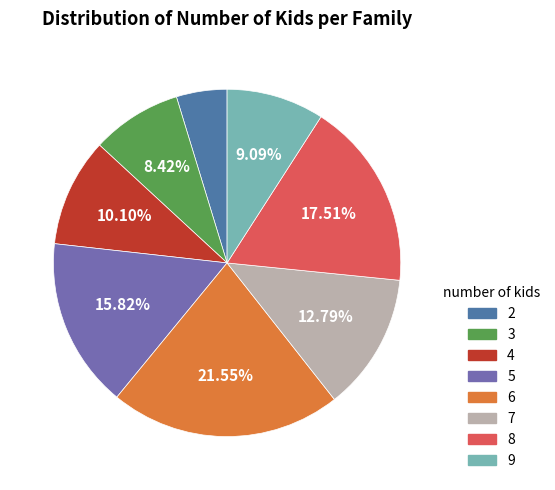

Is there a majority slice in this chart?

No